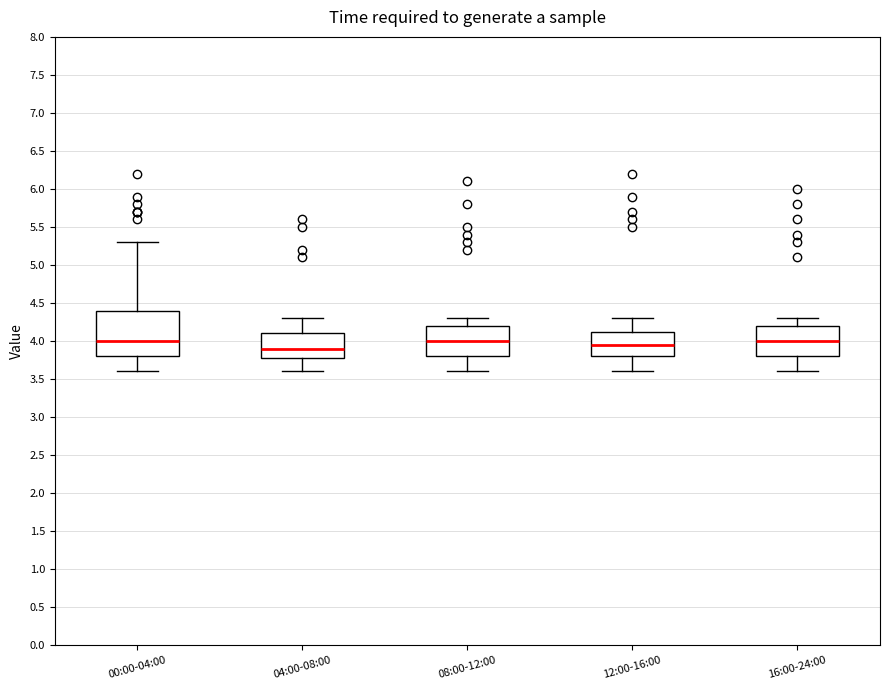

Where does the lower whisker of the box for 00:00-04:00 end on the y-axis? The values are not printed on the chart, so give them approximately, as read against the axis.

3.60